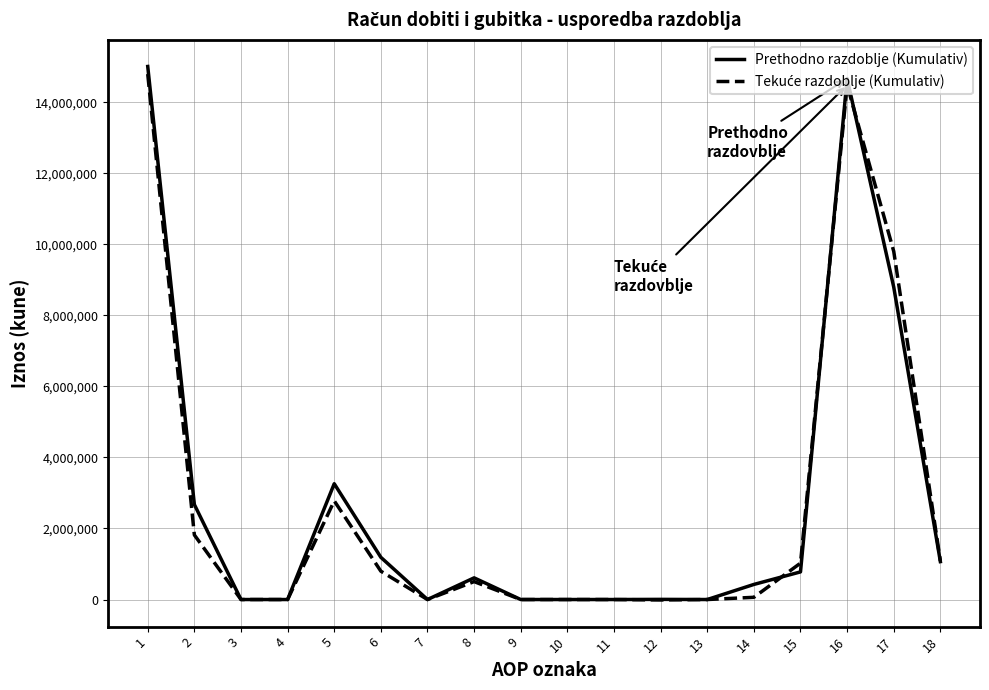

What is the greatest value displayed?

15009248